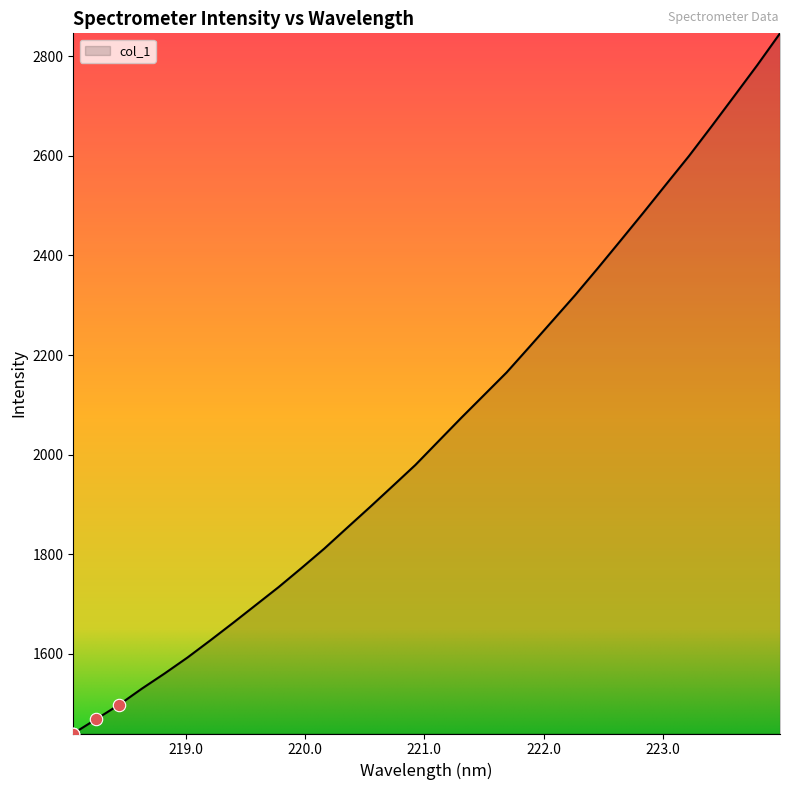

What is the smallest value displayed?

1440.4